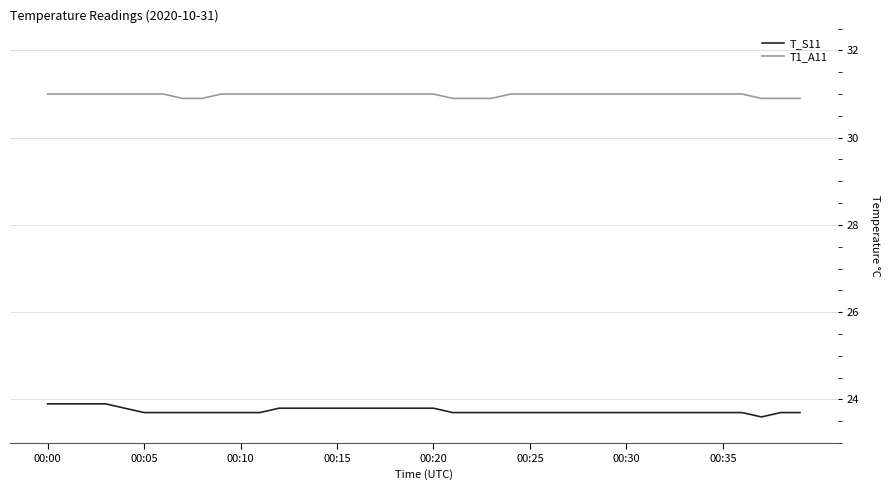

Rank the series by their average value, from lowest to highest.

T_S11, T1_A11